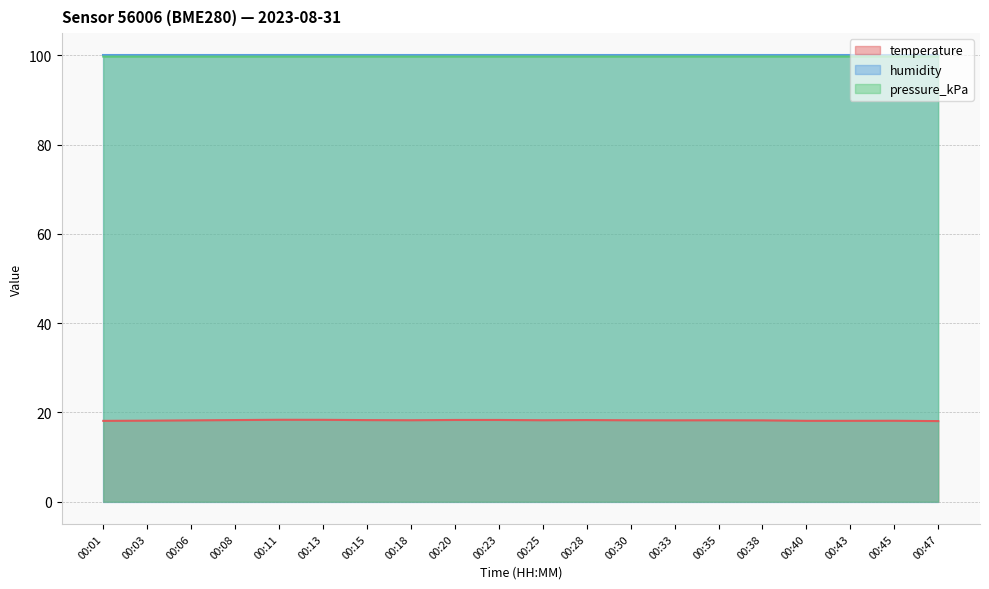

True or false: temperature and pressure_kPa cross at least once.

False